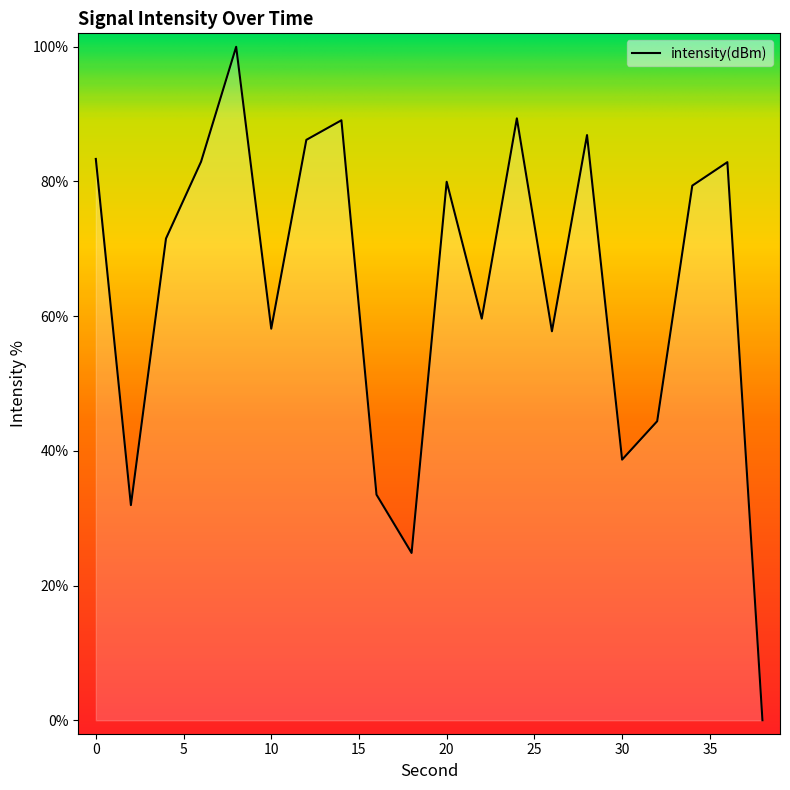

How many lines are shown in the chart?

1